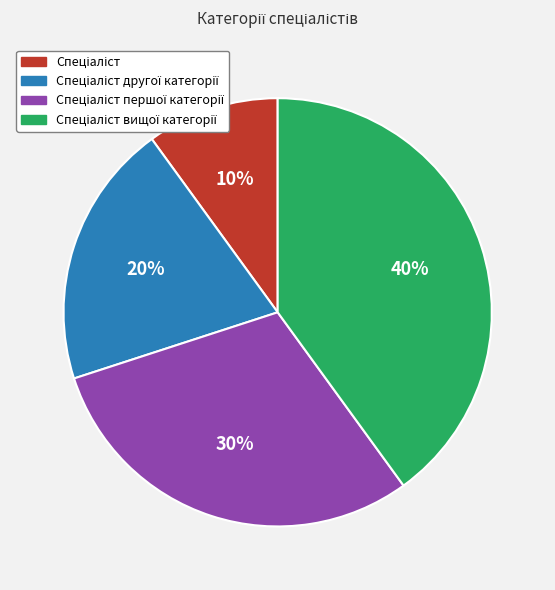

To the nearest percent, what is the average slice percentage?

25%